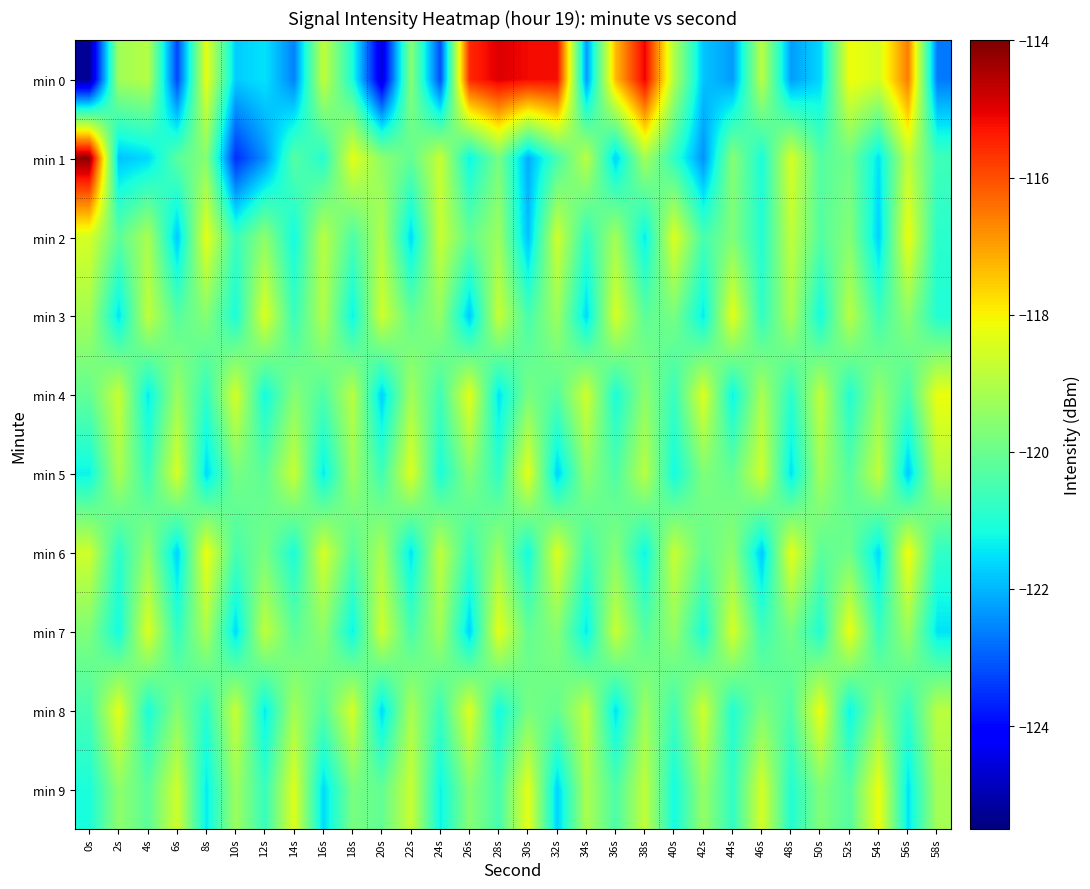

At which category is the sum across all series the highest?

38s